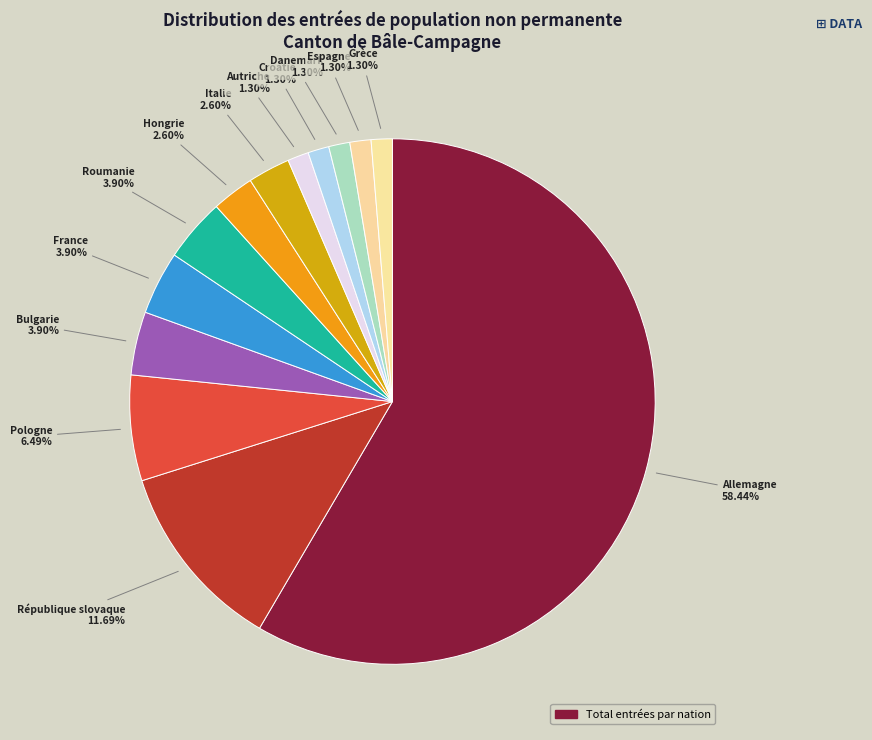

To the nearest percent, what is the difference between the largest and smallest slice percentages?

57%